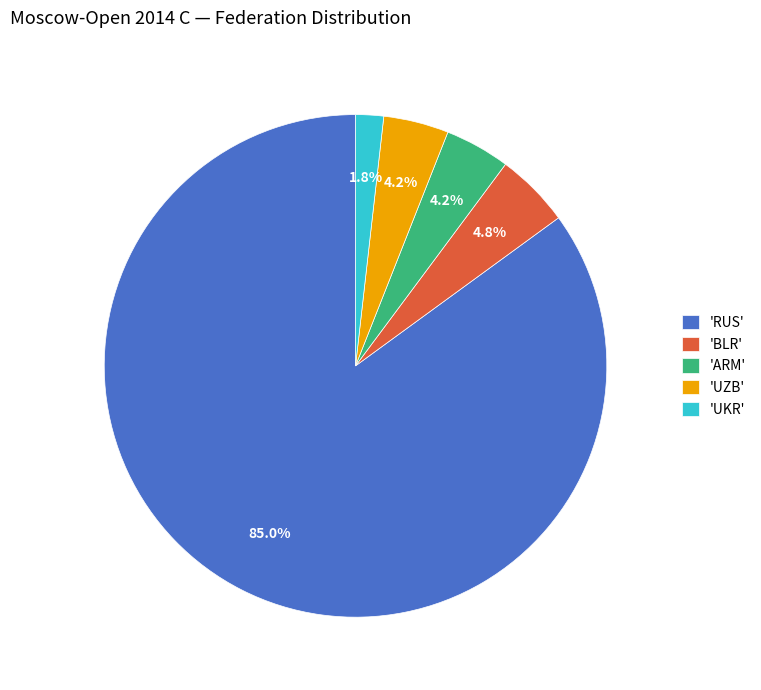

Approximately how many times larger is the value at 'UKR' compared to 'BLR'?

0.4